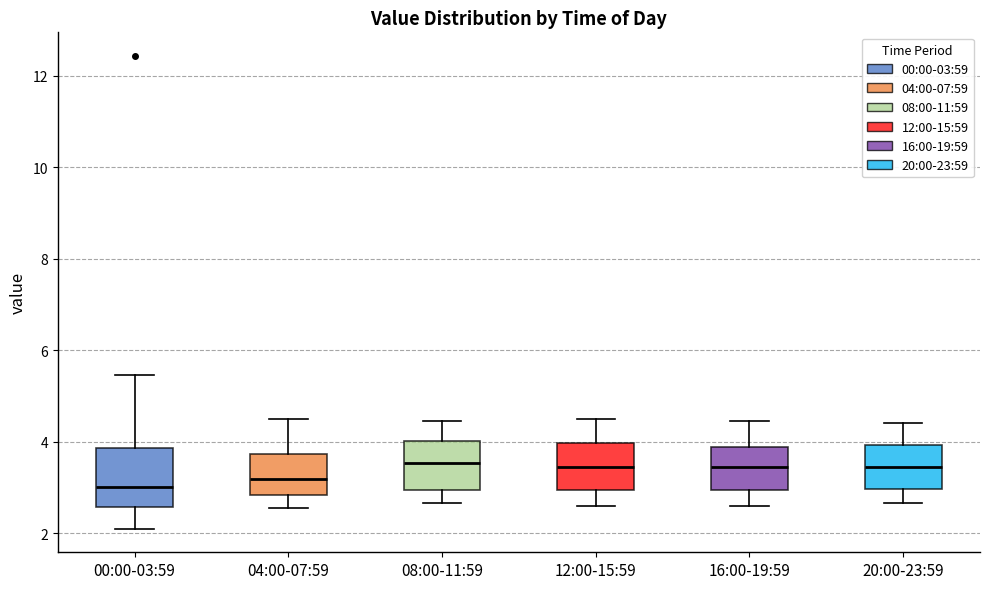

Reading left to right, transcribe this box plot: for each box, give where its median line is, the range the box spans, and where its two whiskers end, as read against the y-axis. The values are not printed on the chart, so give them approximately, as read against the axis.

00:00-03:59: median 3.0, box 2.6 to 3.8, whiskers 2.2 to 5.4
04:00-07:59: median 3.2, box 2.8 to 3.8, whiskers 2.6 to 4.6
08:00-11:59: median 3.6, box 3.0 to 4.0, whiskers 2.6 to 4.4
12:00-15:59: median 3.4, box 3.0 to 4.0, whiskers 2.6 to 4.6
16:00-19:59: median 3.4, box 3.0 to 3.8, whiskers 2.6 to 4.4
20:00-23:59: median 3.4, box 3.0 to 4.0, whiskers 2.6 to 4.4